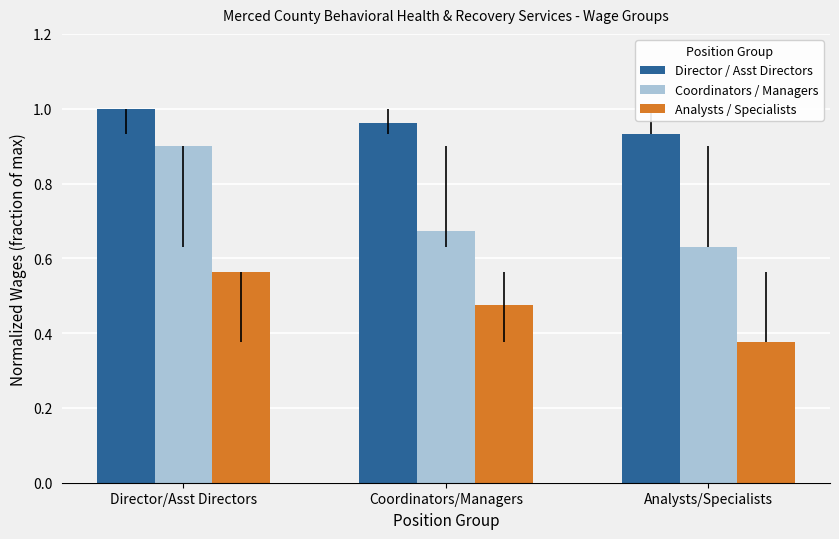

Which series has the largest total across all categories?

Director / Asst Directors